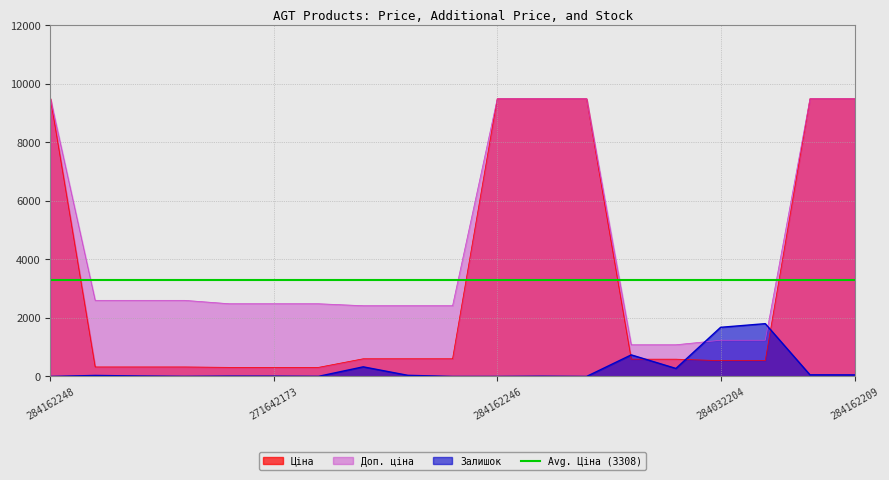

How many values in the Доп. ціна series are below 2482?

7